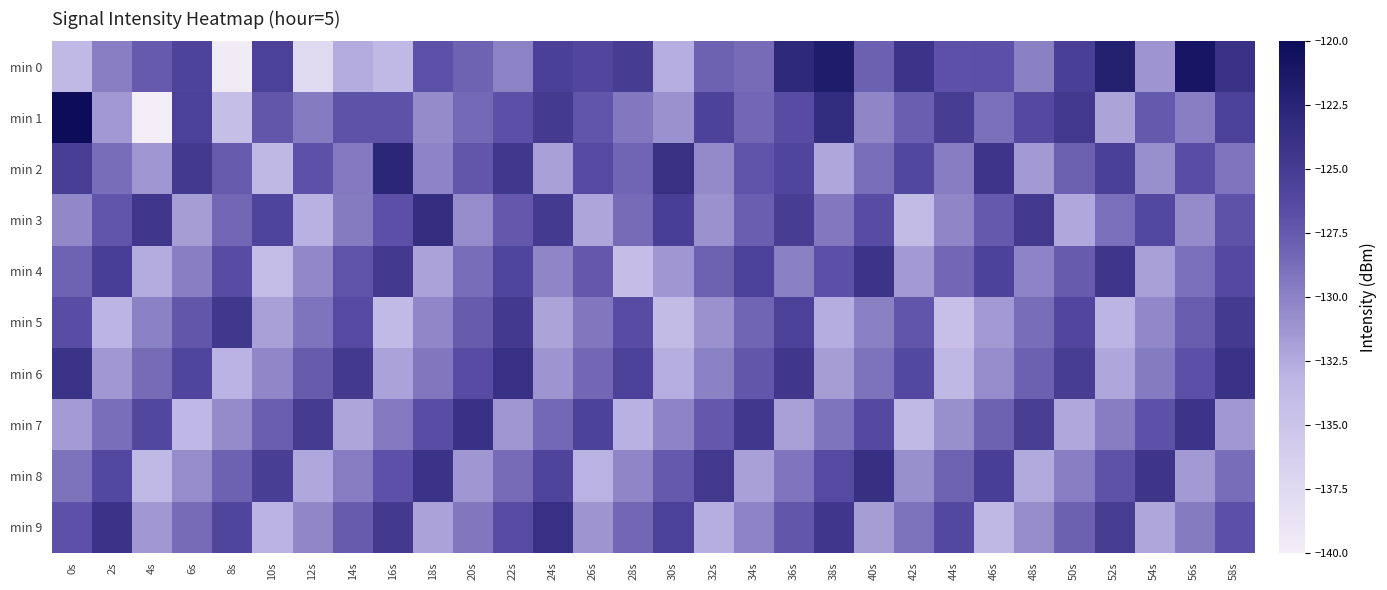

At which category is the sum across all series the highest?

58s